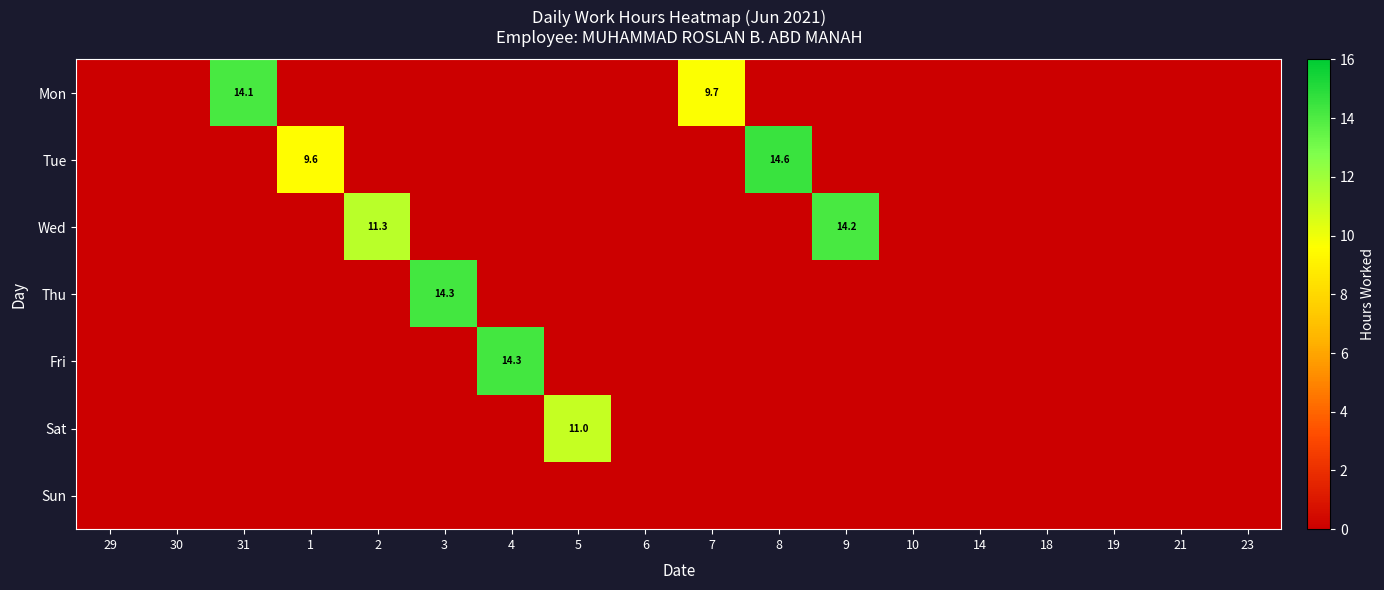

Which has a higher value, 31 or 7?

31